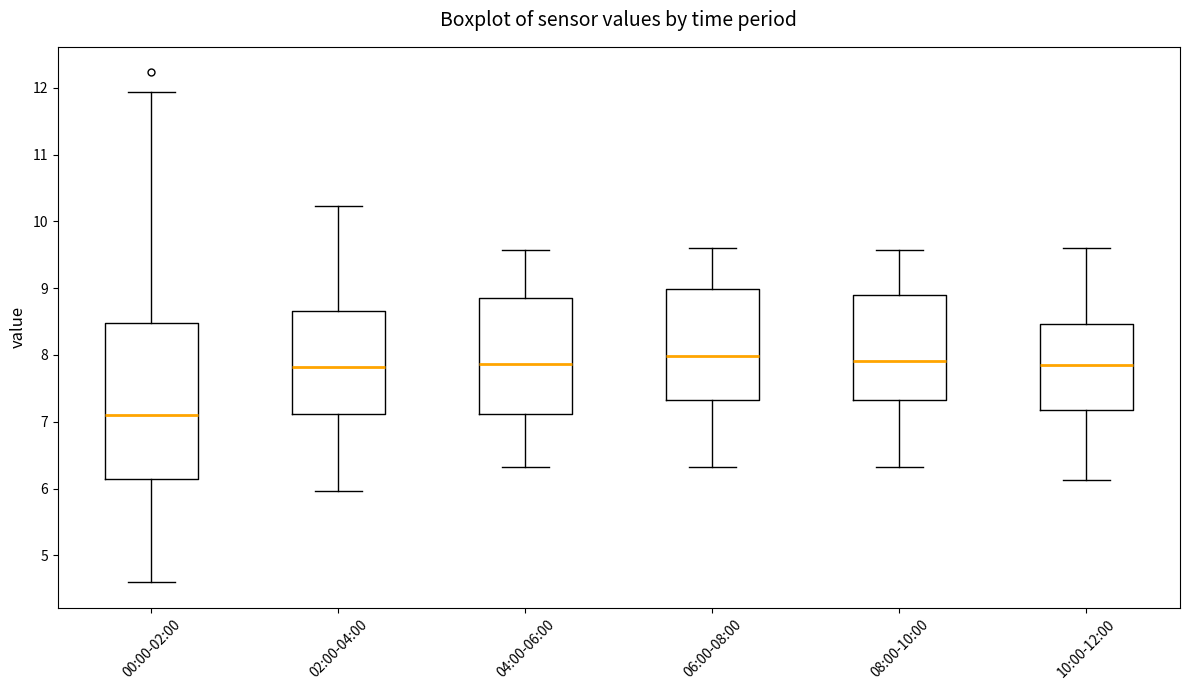

Reading left to right, transcribe this box plot: for each box, give where its median line is, the range the box spans, and where its two whiskers end, as read against the y-axis. The values are not printed on the chart, so give them approximately, as read against the axis.

00:00-02:00: median 7.1, box 6.1 to 8.5, whiskers 4.6 to 11.9
02:00-04:00: median 7.8, box 7.1 to 8.7, whiskers 6.0 to 10.2
04:00-06:00: median 7.9, box 7.1 to 8.8, whiskers 6.3 to 9.6
06:00-08:00: median 8.0, box 7.3 to 9.0, whiskers 6.3 to 9.6
08:00-10:00: median 7.9, box 7.3 to 8.9, whiskers 6.3 to 9.6
10:00-12:00: median 7.9, box 7.2 to 8.5, whiskers 6.1 to 9.6